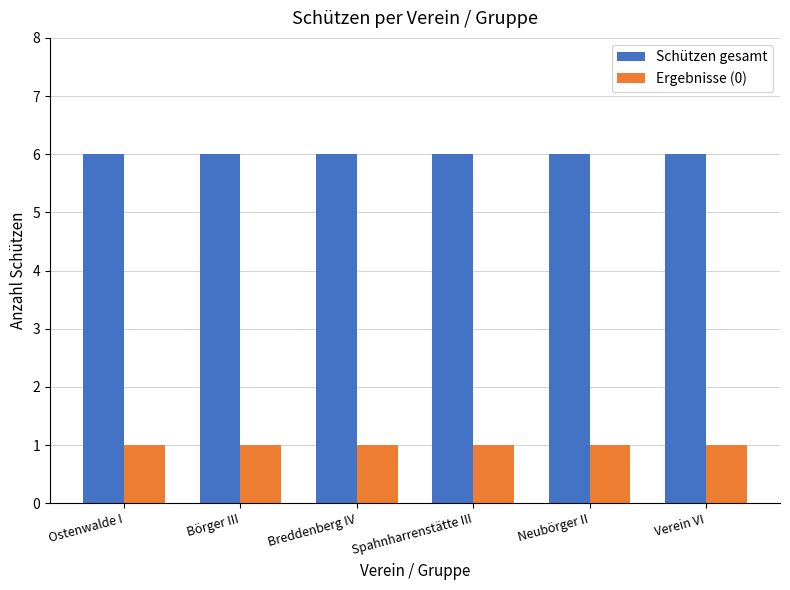

Reading right to left, transcribe all the data shown in this chart.

Schützen gesamt: Verein VI=6	Neubörger II=6	Spahnharrenstätte III=6	Breddenberg IV=6	Börger III=6	Ostenwalde I=6
Ergebnisse (0): Verein VI=1	Neubörger II=1	Spahnharrenstätte III=1	Breddenberg IV=1	Börger III=1	Ostenwalde I=1